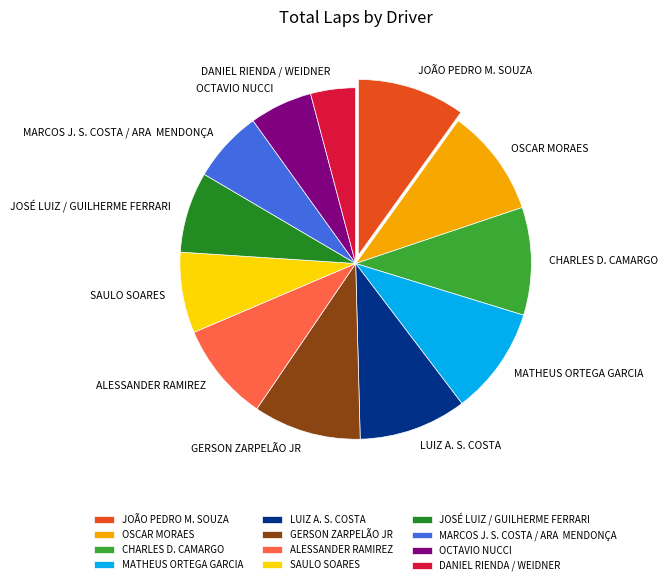

How many slices are in this pie chart?

12